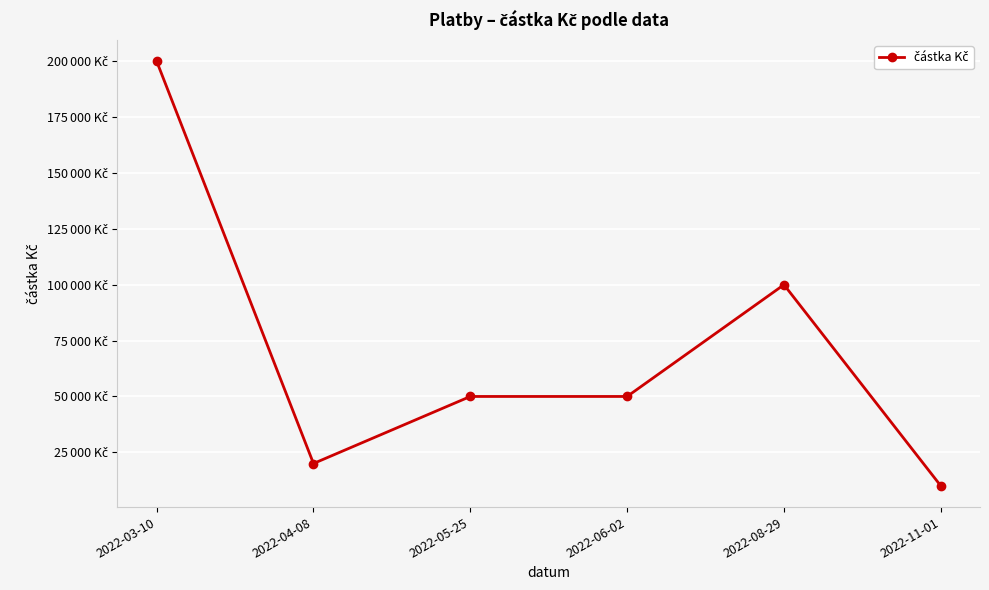

What is the approximate value at 2022-03-10, to the nearest 100?

200000